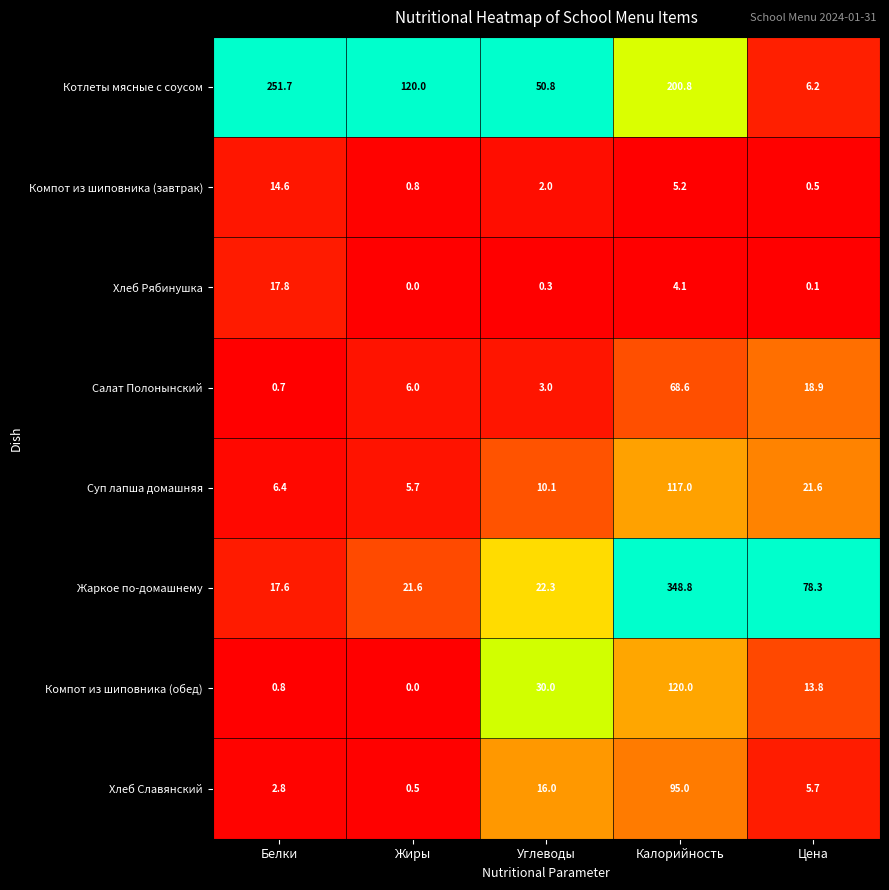

Is it true that Суп лапша домашняя equals 5.7 at Жиры?

True